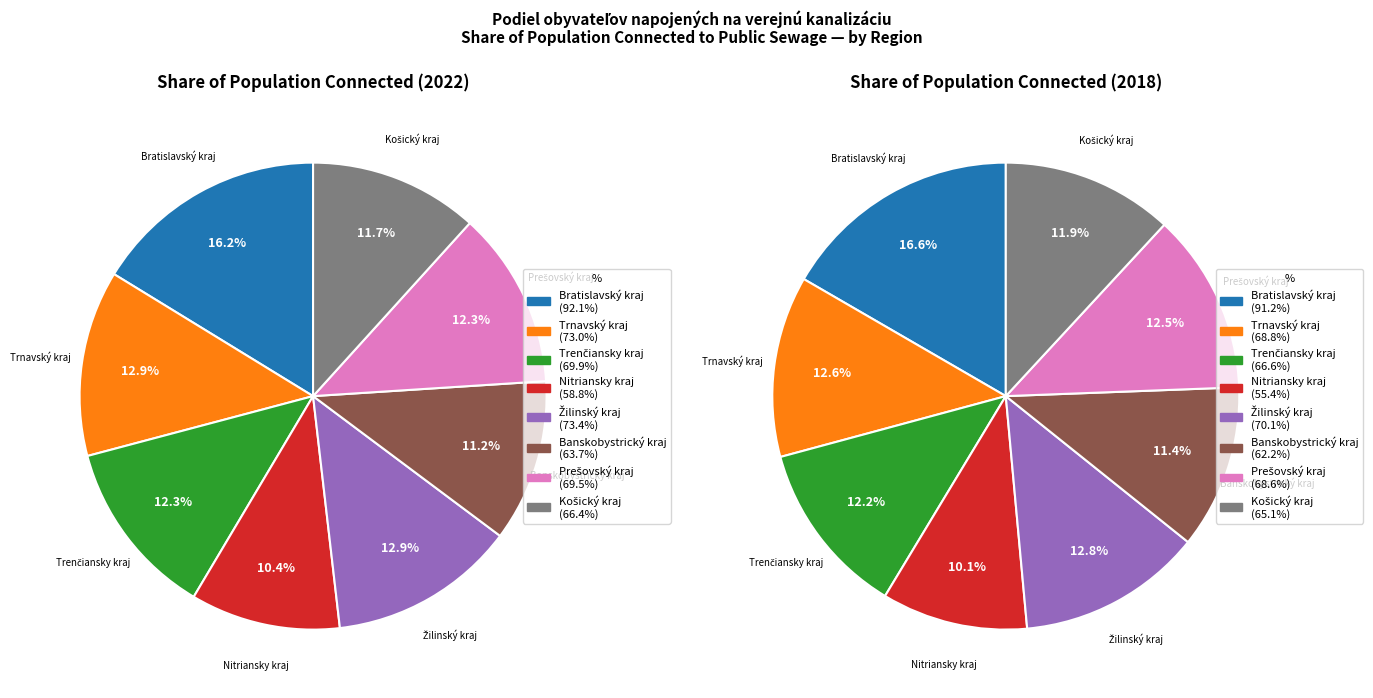

Is there any slice that represents more than half of the pie?

No